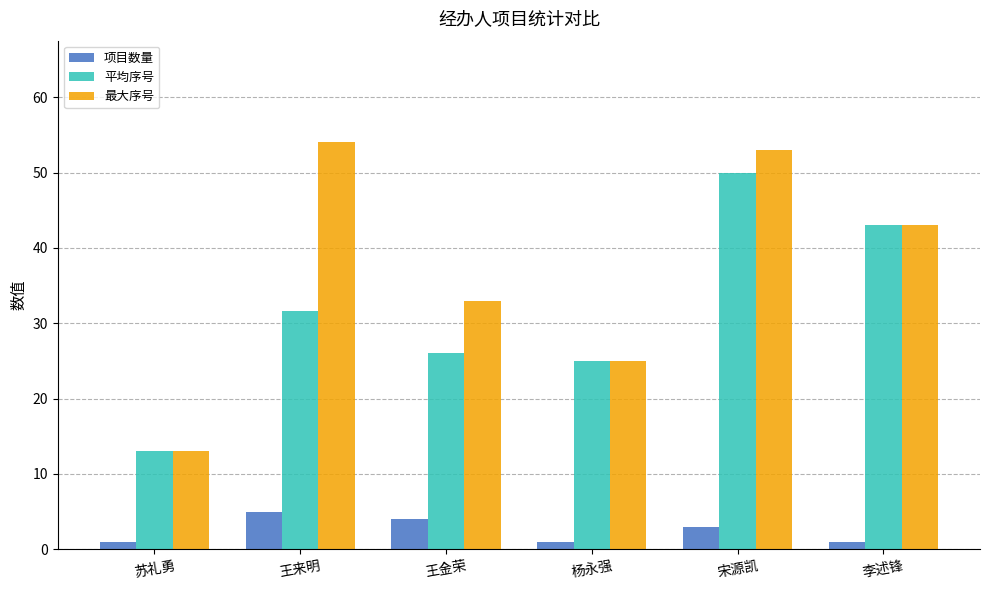

Is the value of 项目数量 at 杨永强 greater than the value of 最大序号 at 王金荣?

No